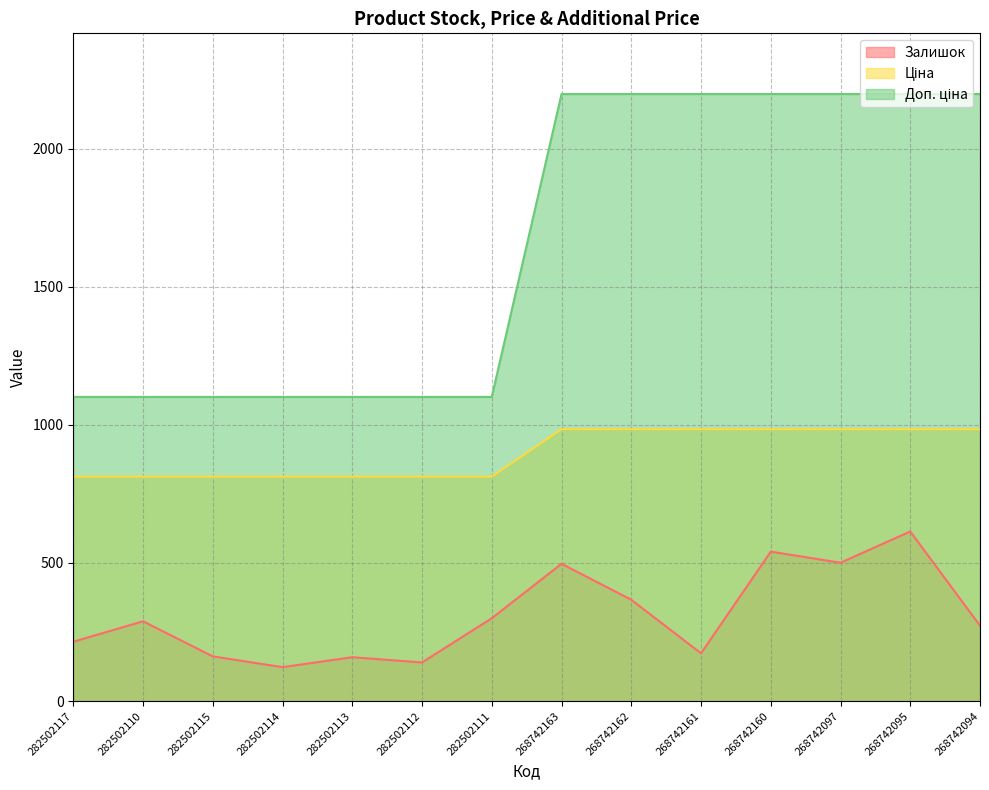

What is the difference between the Залишок values at 282502114 and 282502111?

177.0